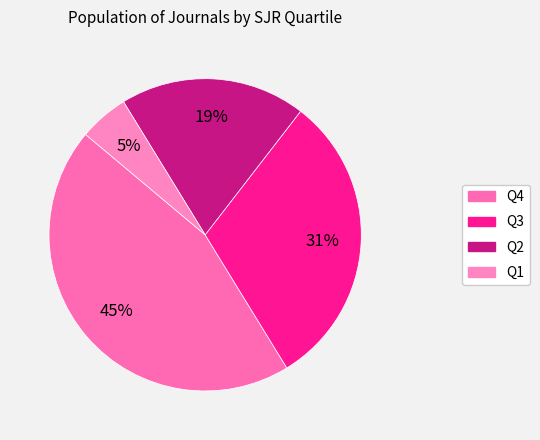

What percentage is the Q2 slice, to the nearest percent?

19%